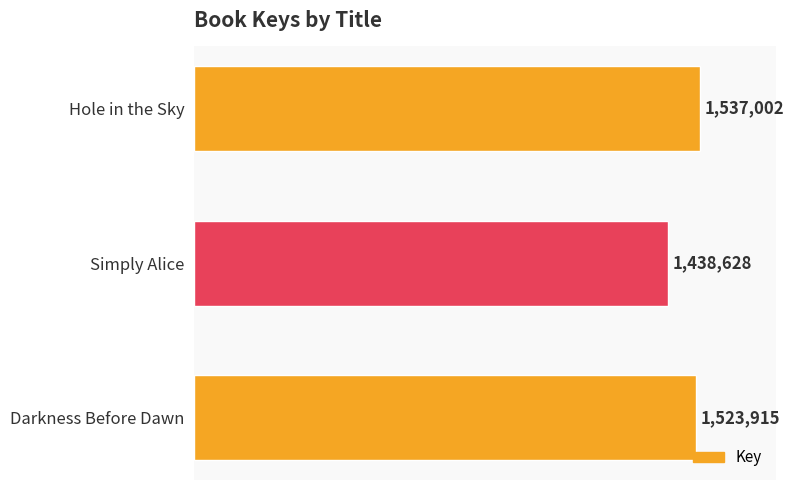

Is it true that the value at Darkness Before Dawn is 2405054?

False